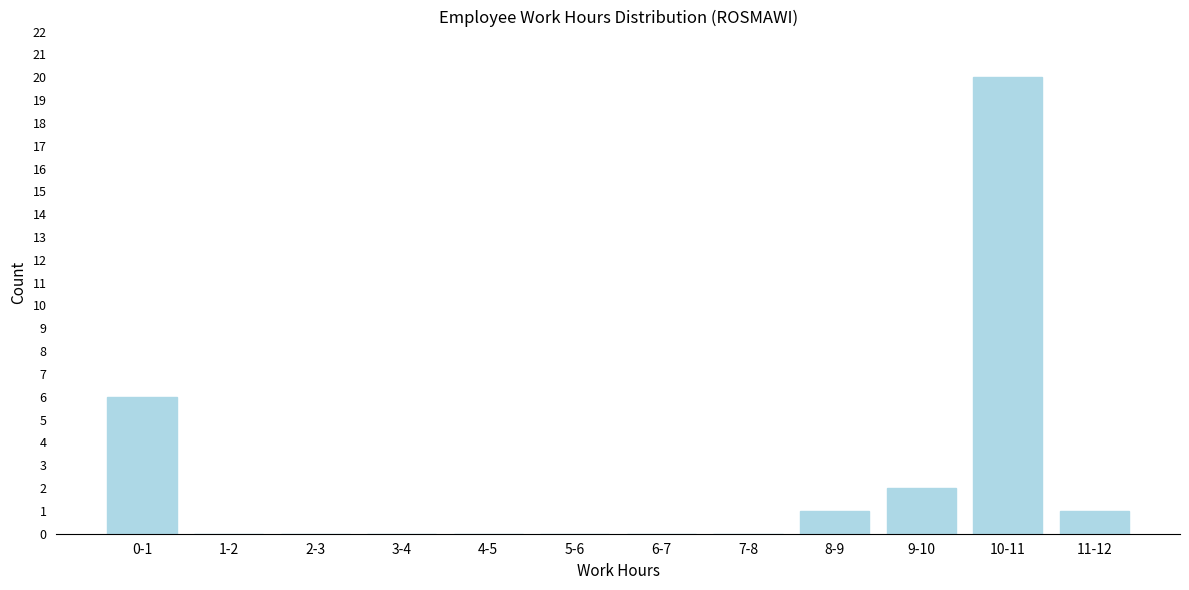

Reading left to right, list all the values displayed in this chart.

0-1=6	1-2=0	2-3=0	3-4=0	4-5=0	5-6=0	6-7=0	7-8=0	8-9=1	9-10=2	10-11=20	11-12=1